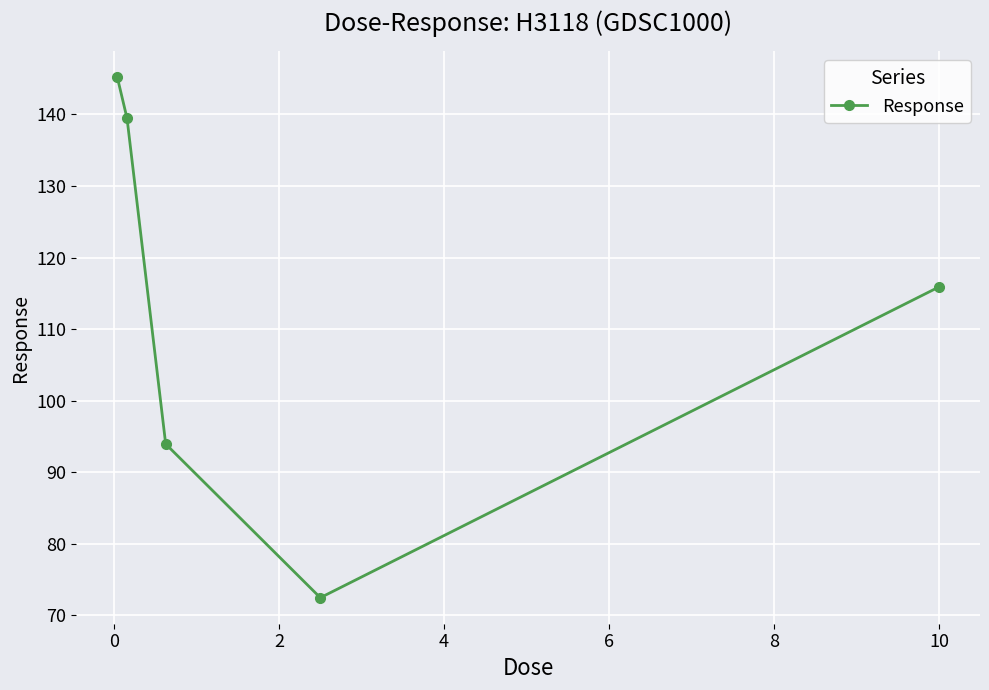

How many points are lower than both their immediate neighbors (excluding endpoints)?

1